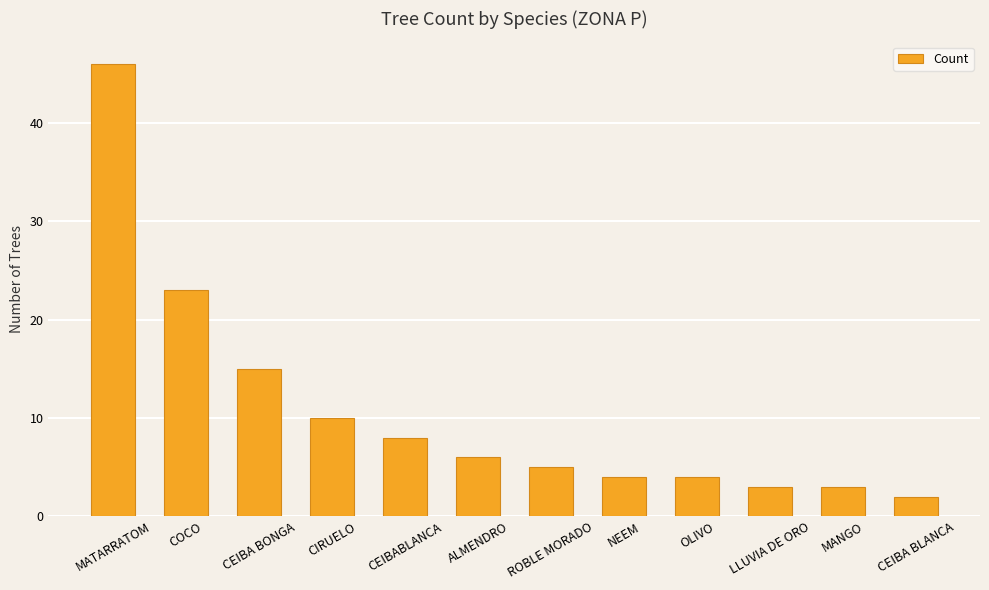

The value at LLUVIA DE ORO is 3. True or false?

True